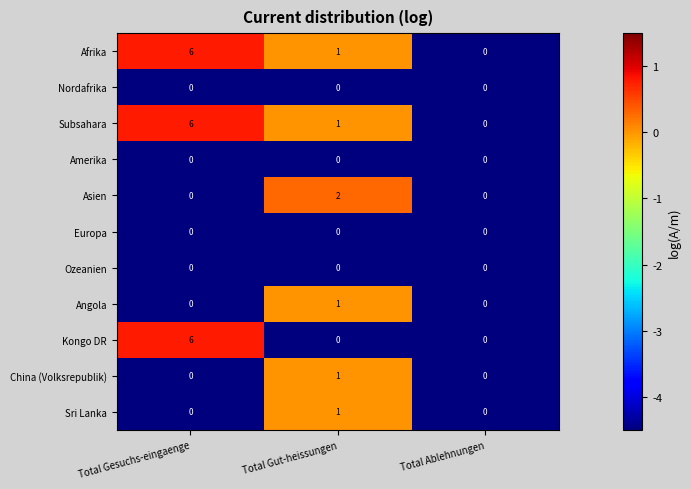

What is the sum of the Kongo DR values at Total Gesuchs-eingaenge and Total Gut-heissungen?

6